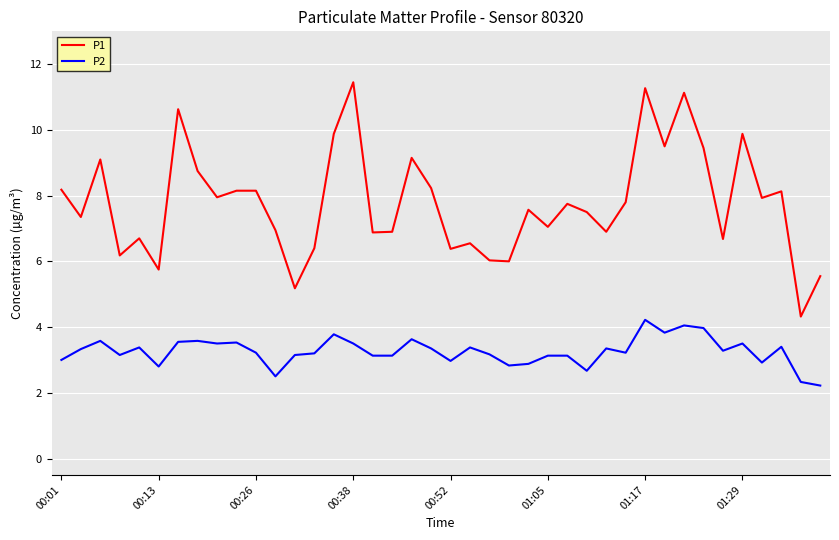

What is the average value of the P1 series?

7.8